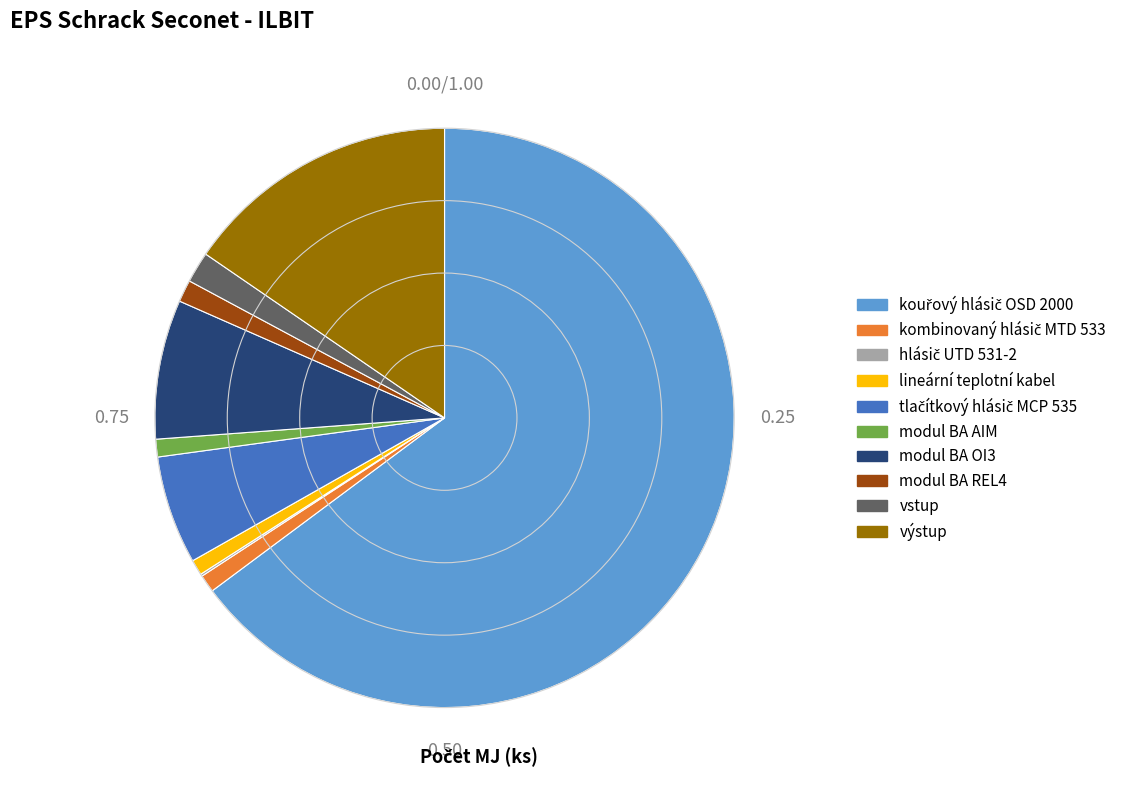

What is the ratio of the value at modul BA OI3 to the value at vstup?

4.5